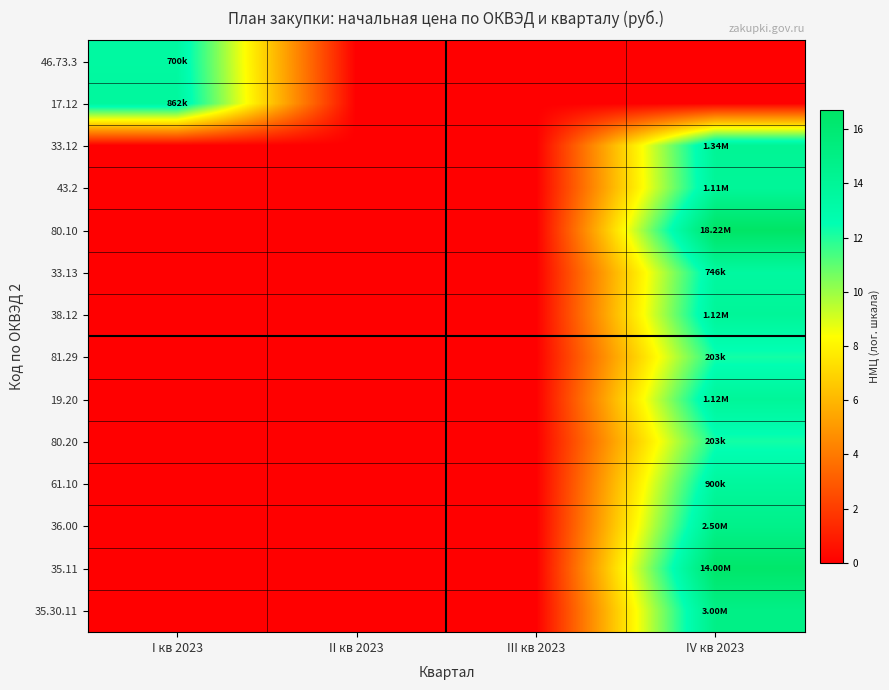

Which has a higher value, I кв 2023 or III кв 2023?

I кв 2023